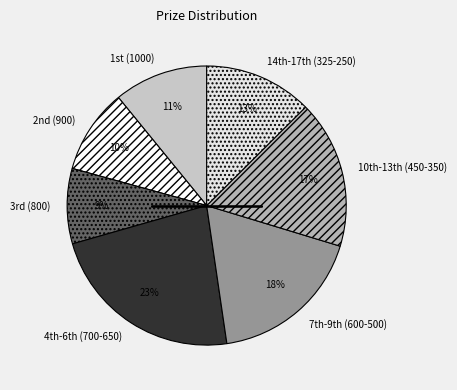

To the nearest percent, what is the average slice percentage?

14%